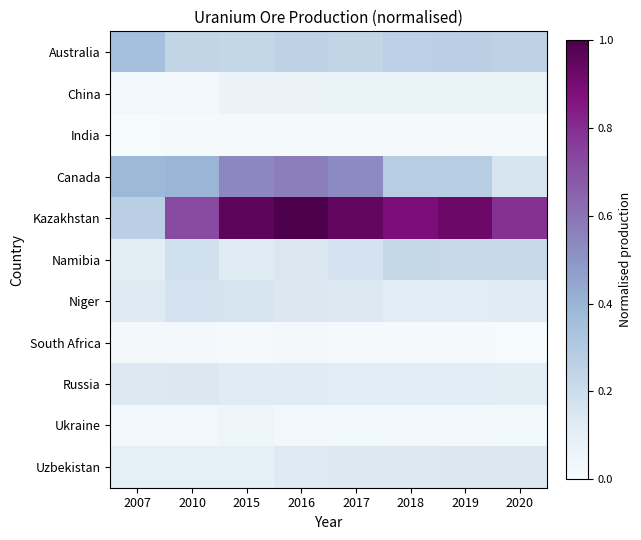

Reading left to right, transcribe all the data shown in this chart.

Australia: 2007=0.3	2010=0.2	2015=0.2	2016=0.3	2017=0.2	2018=0.3	2019=0.3	2020=0.3
China: 2007=0.0	2010=0.0	2015=0.1	2016=0.1	2017=0.1	2018=0.1	2019=0.1	2020=0.1
India: 2007=0.0	2010=0.0	2015=0.0	2016=0.0	2017=0.0	2018=0.0	2019=0.0	2020=0.0
Canada: 2007=0.4	2010=0.4	2015=0.5	2016=0.6	2017=0.5	2018=0.3	2019=0.3	2020=0.2
Kazakhstan: 2007=0.3	2010=0.7	2015=1.0	2016=1.0	2017=0.9	2018=0.9	2019=0.9	2020=0.8
Namibia: 2007=0.1	2010=0.2	2015=0.1	2016=0.1	2017=0.2	2018=0.2	2019=0.2	2020=0.2
Niger: 2007=0.1	2010=0.2	2015=0.2	2016=0.1	2017=0.1	2018=0.1	2019=0.1	2020=0.1
South Africa: 2007=0.0	2010=0.0	2015=0.0	2016=0.0	2017=0.0	2018=0.0	2019=0.0	2020=0.0
Russia: 2007=0.1	2010=0.1	2015=0.1	2016=0.1	2017=0.1	2018=0.1	2019=0.1	2020=0.1
Ukraine: 2007=0.0	2010=0.0	2015=0.0	2016=0.0	2017=0.0	2018=0.0	2019=0.0	2020=0.0
Uzbekistan: 2007=0.1	2010=0.1	2015=0.1	2016=0.1	2017=0.1	2018=0.1	2019=0.1	2020=0.1